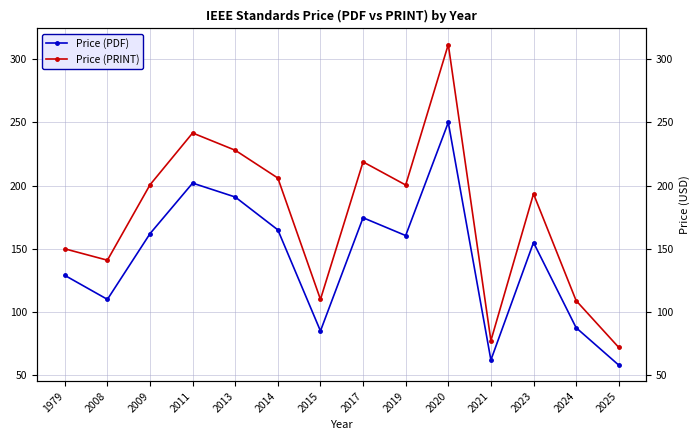

What are all the series names shown in the legend?

Price (PDF), Price (PRINT)